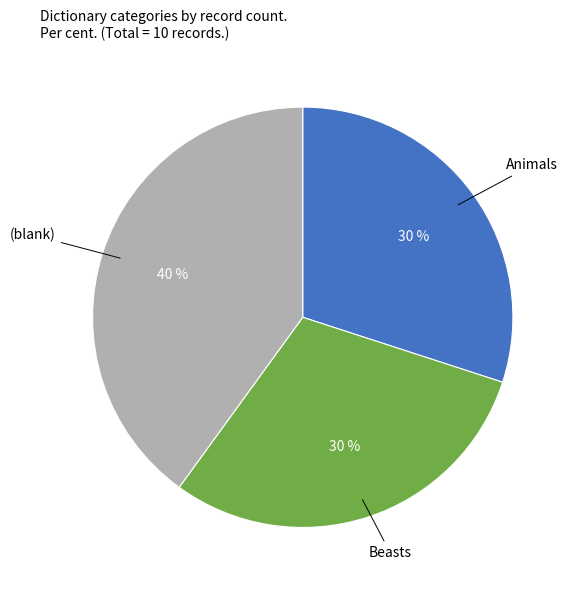

To the nearest percent, what is the difference between the largest and smallest slice percentages?

10%